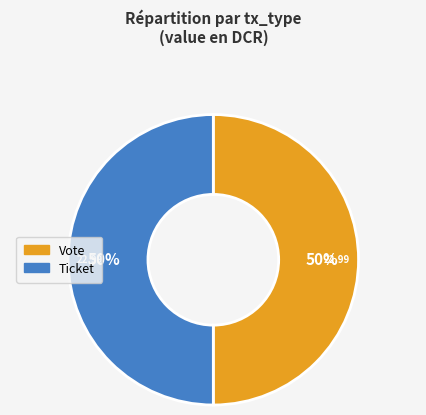

To the nearest percent, what is the average slice percentage?

50%